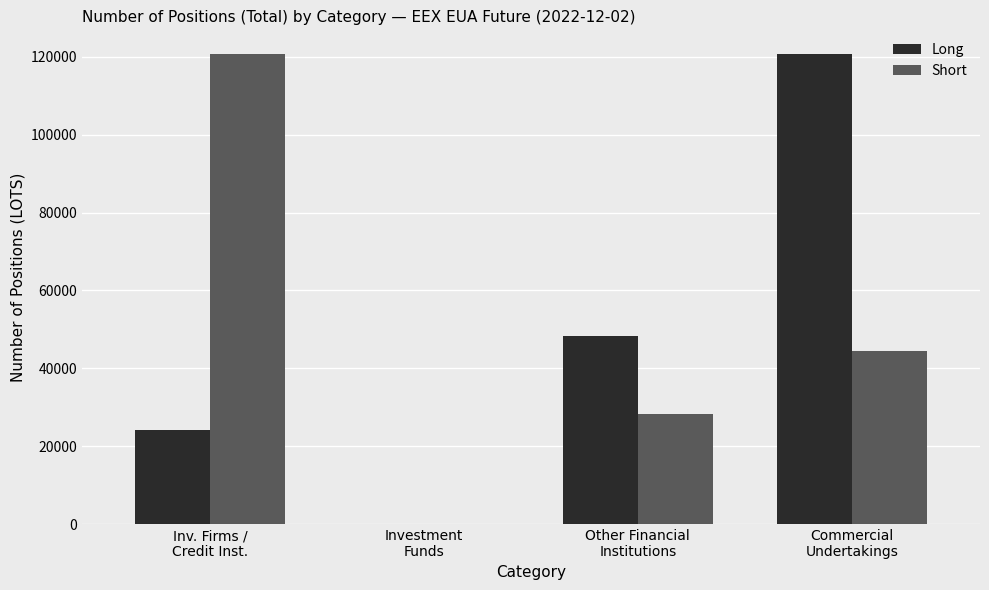

What is the greatest value displayed?

120695